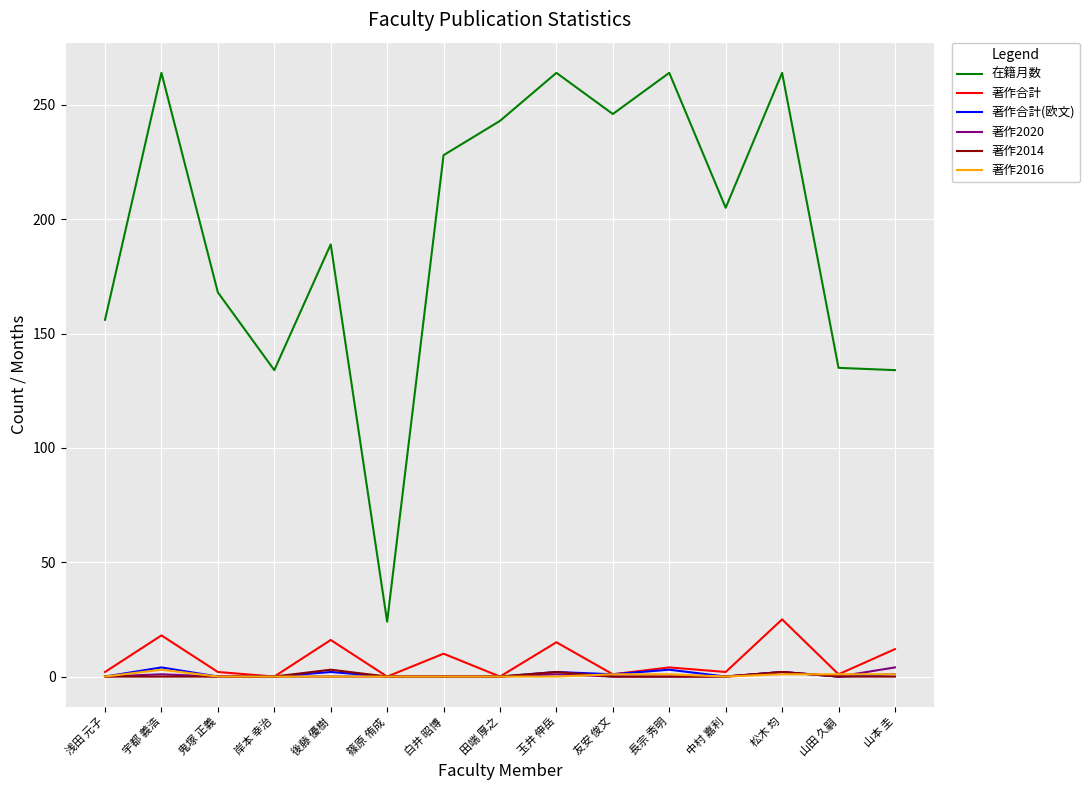

What position from the left is 玉井 伸岳?

9